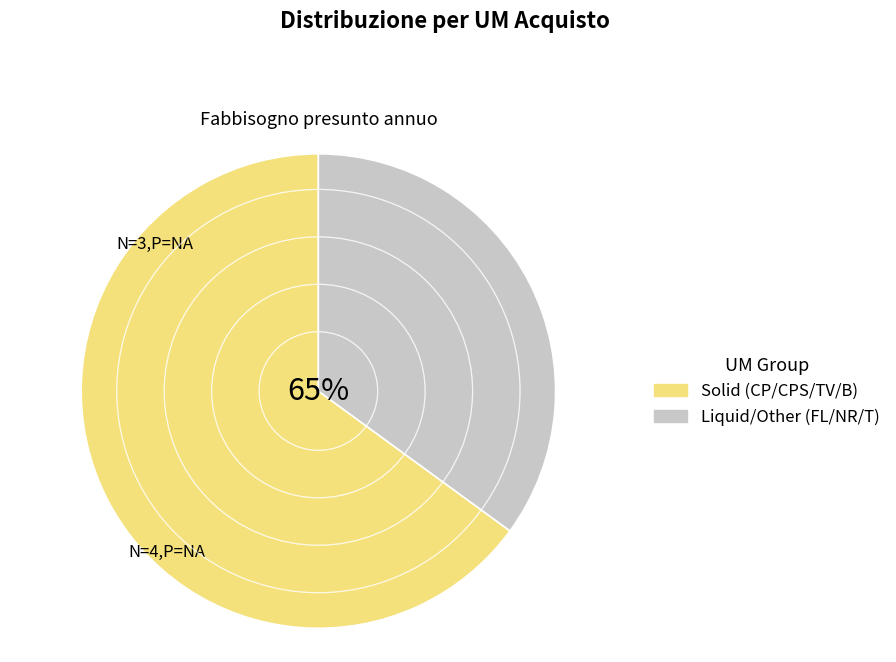

Do FL and NR together represent more than half of the pie?

No